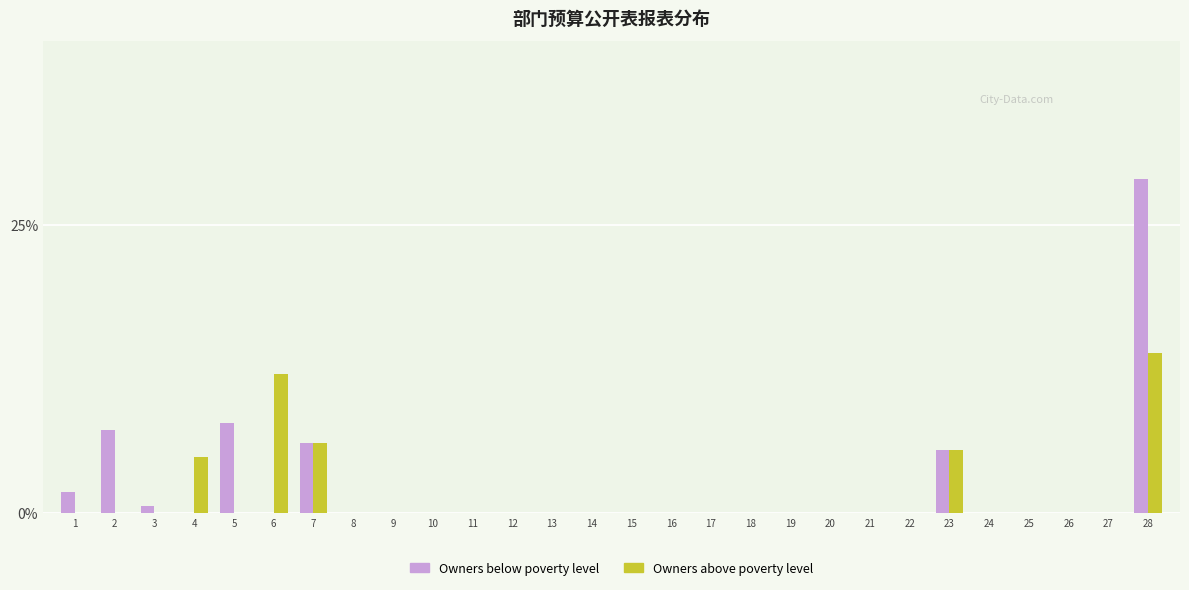

Which category has the highest value in the Owners above poverty level series?

28